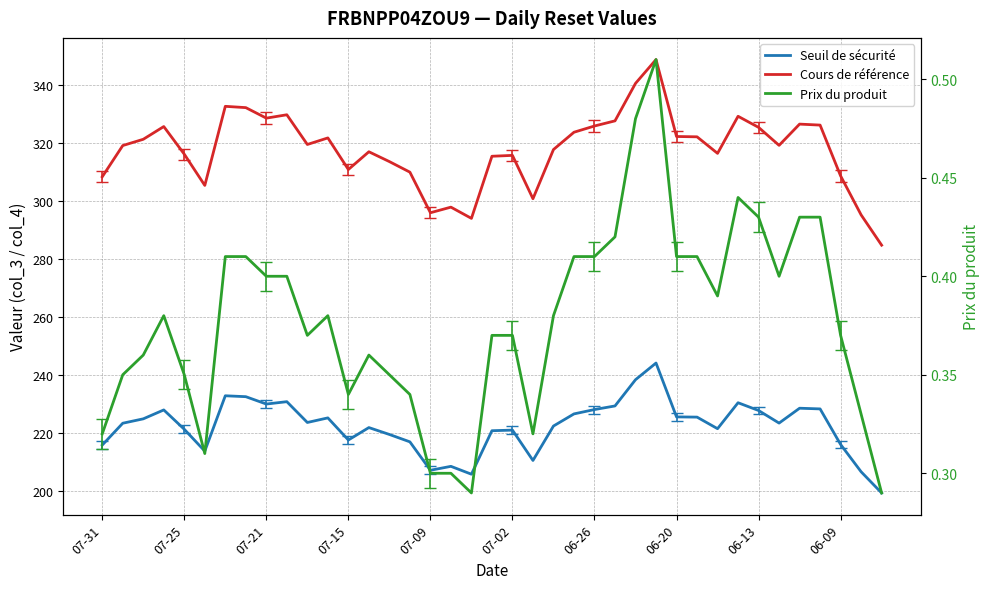

True or false: Prix du produit and Seuil de sécurité intersect in this chart.

False